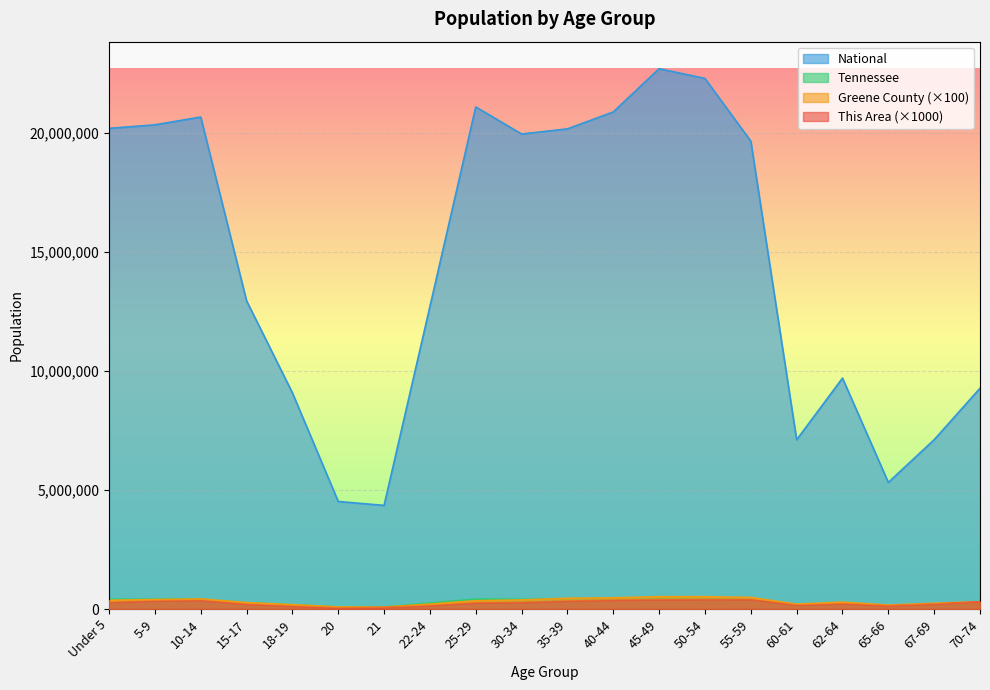

How many categories are shown in the chart?

20